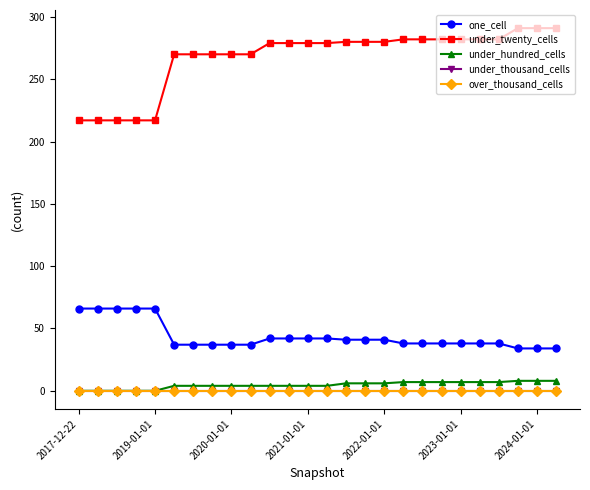

Does the chart have visible grid lines?

No